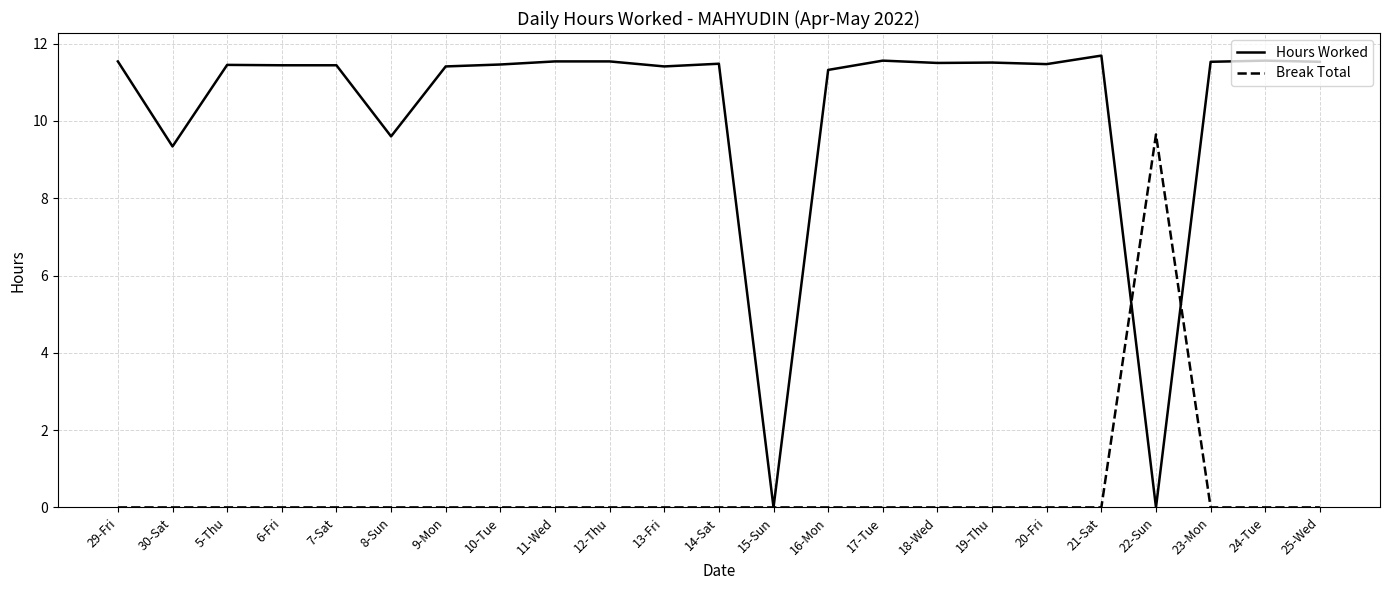

What position from the right is 7-Sat?

19